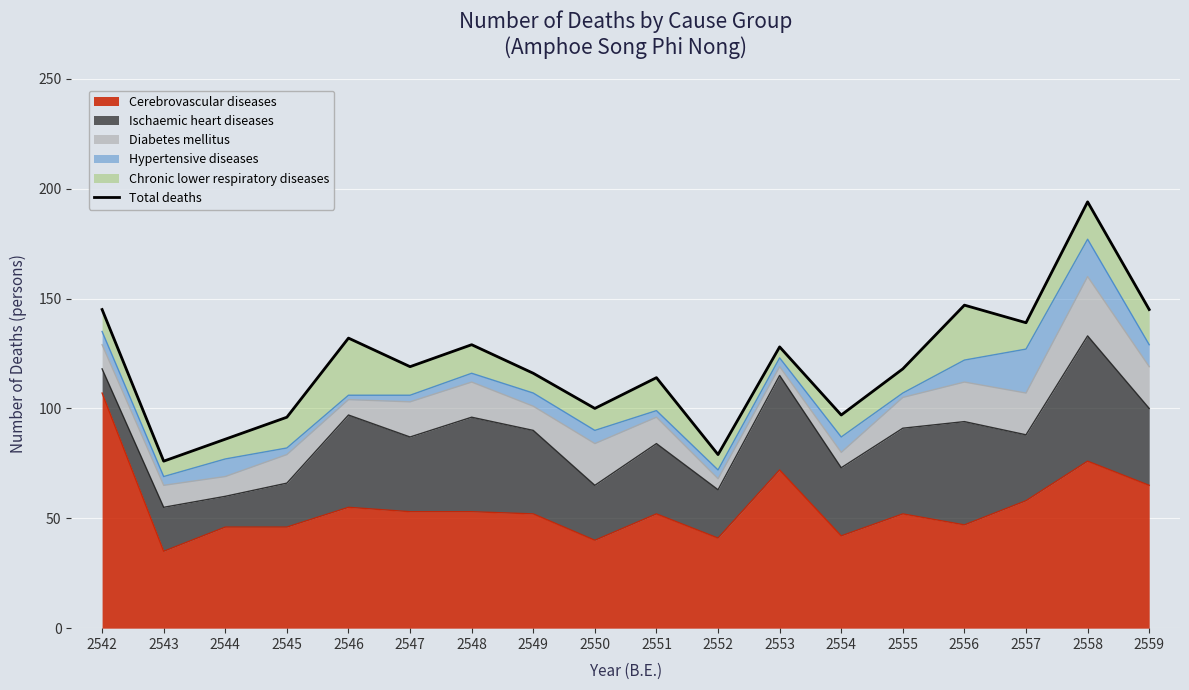

Reading left to right, list all the values displayed in this chart.

2542=145	2543=76	2544=86	2545=96	2546=132	2547=119	2548=129	2549=116	2550=100	2551=114	2552=79	2553=128	2554=97	2555=118	2556=147	2557=139	2558=194	2559=145